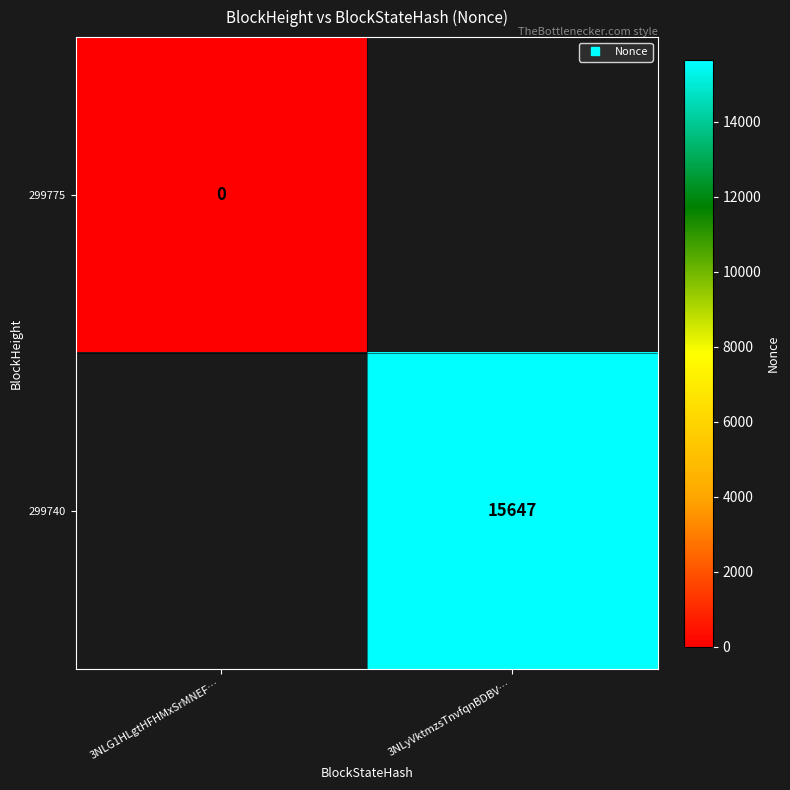

Is the value of 299740 at 3NLG1HLgtHFHMxSrMNEF… greater than the value of 299775 at 3NLG1HLgtHFHMxSrMNEF…?

No